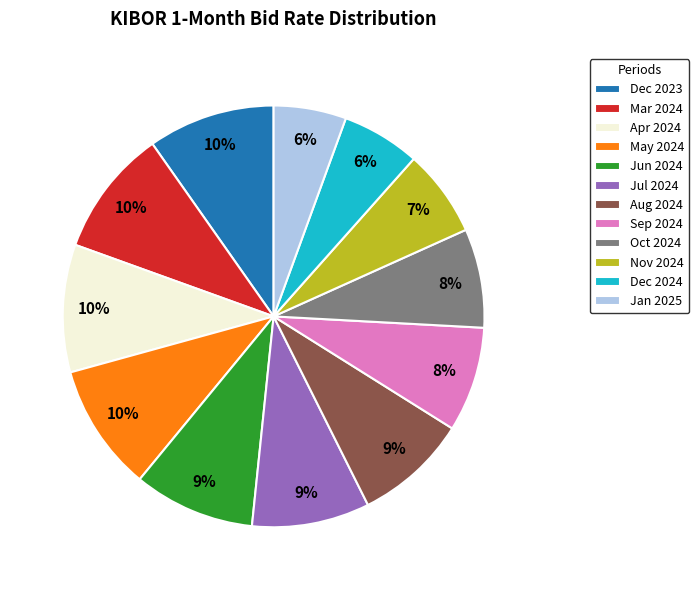

Does Dec 2023 account for over 50% of the chart?

No